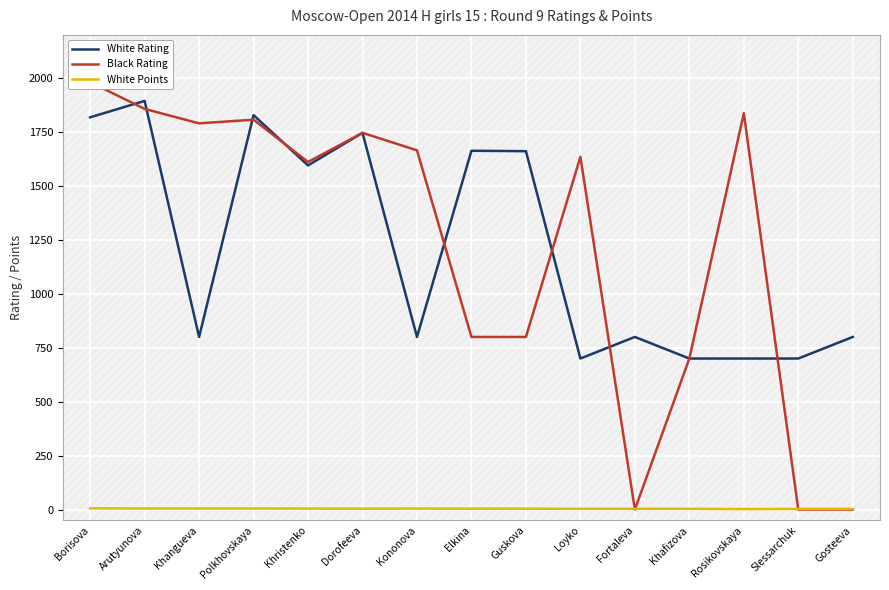

Which category has the lowest value across all series?

Fortaleva